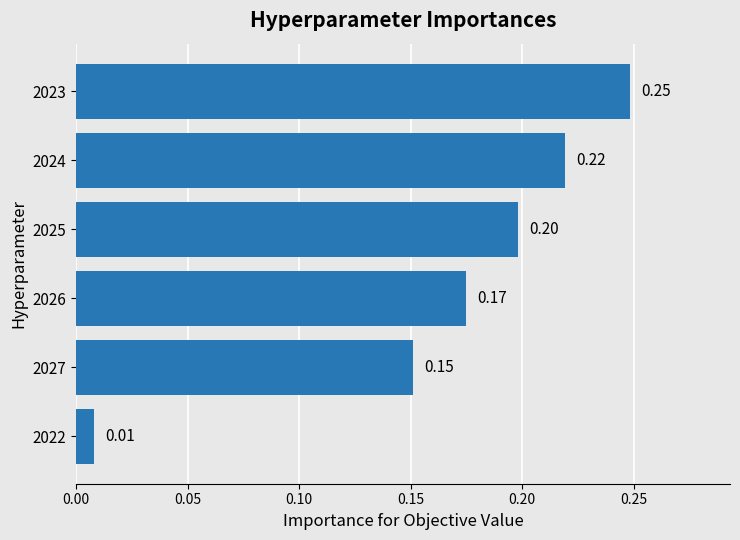

Which label corresponds to the largest value in the chart?

2023